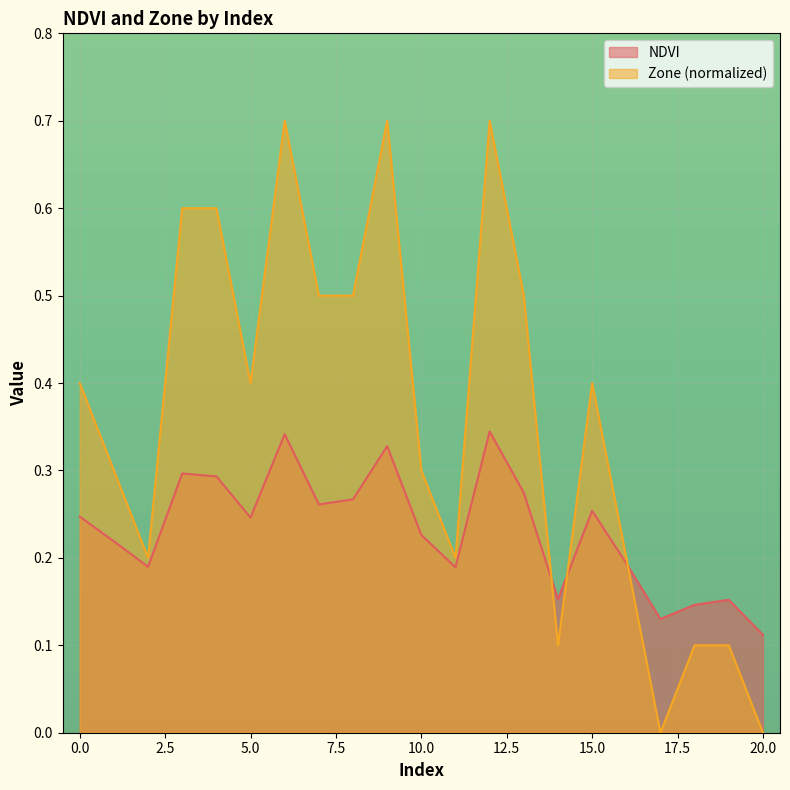

At how many categories does at least one series exceed 0?

21